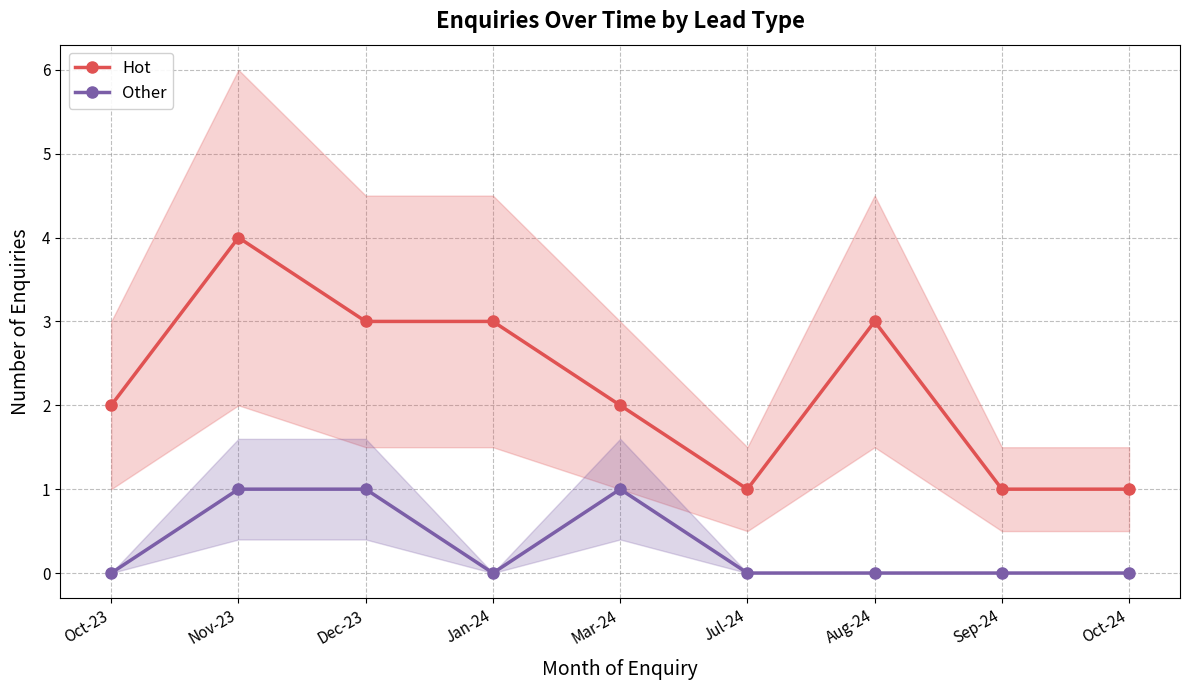

Reading left to right, extract all data points from this chart.

Hot: Oct-23=2	Nov-23=4	Dec-23=3	Jan-24=3	Mar-24=2	Jul-24=1	Aug-24=3	Sep-24=1	Oct-24=1
Other: Oct-23=0	Nov-23=1	Dec-23=1	Jan-24=0	Mar-24=1	Jul-24=0	Aug-24=0	Sep-24=0	Oct-24=0